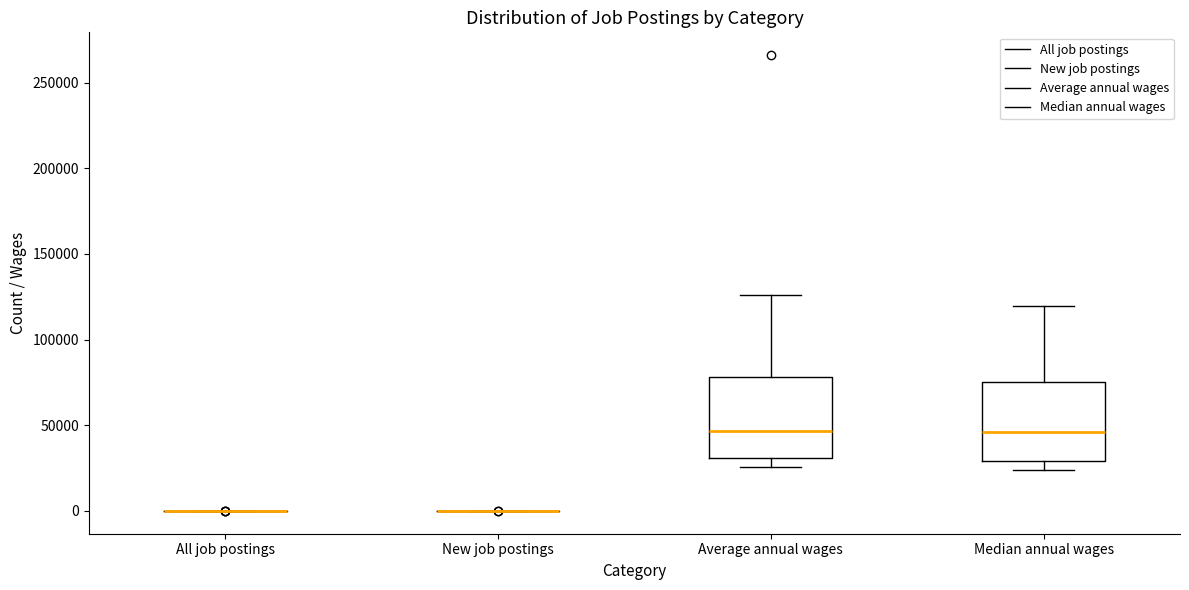

Reading left to right, read every box against the y-axis: the position of its median line, the range the box covers, and the ends of its whiskers. The values are not printed on the chart, so give them approximately, as read against the axis.

All job postings: box collapsed to a line at 0, whiskers 0 to 0
New job postings: box collapsed to a line at 0, whiskers 0 to 0
Average annual wages: median 45000, box 30000 to 80000, whiskers 25000 to 125000
Median annual wages: median 45000, box 30000 to 75000, whiskers 25000 to 120000